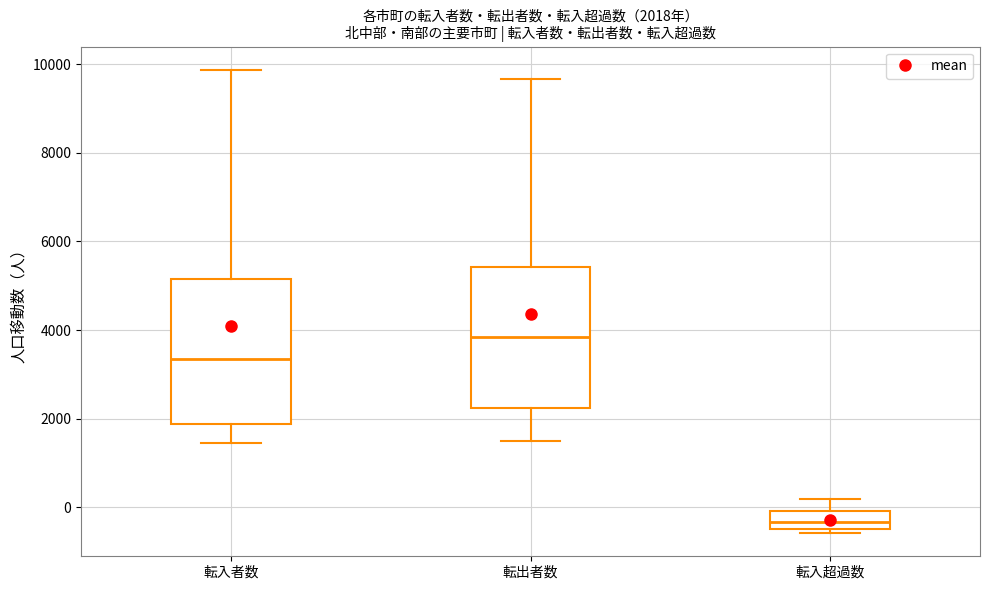

Which box's median line is the lowest?

転入超過数